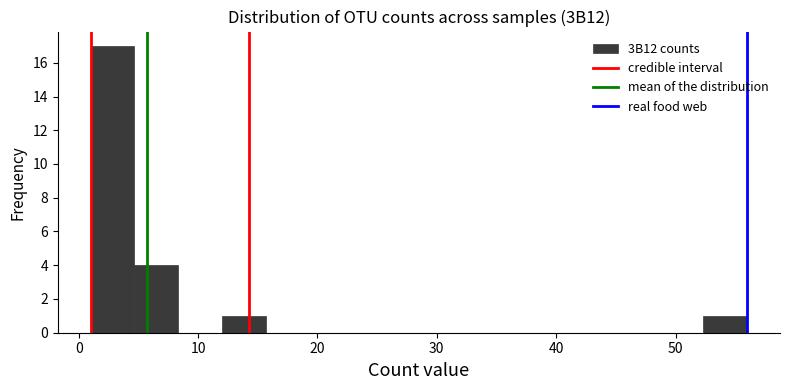

Read against the x-axis, roughly where is the centre of the tallest bar?

3